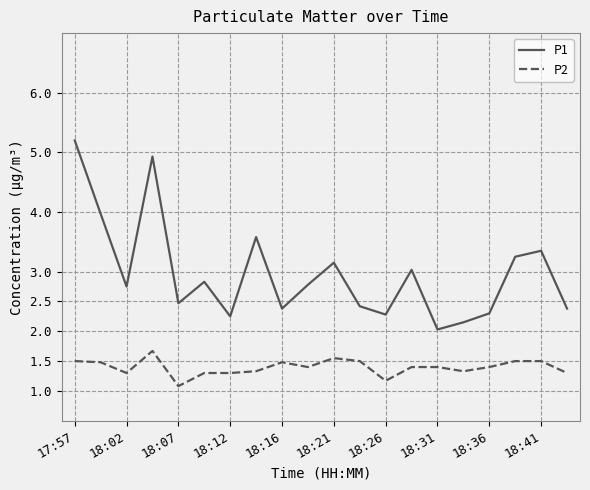

What is the greatest value displayed?

5.2